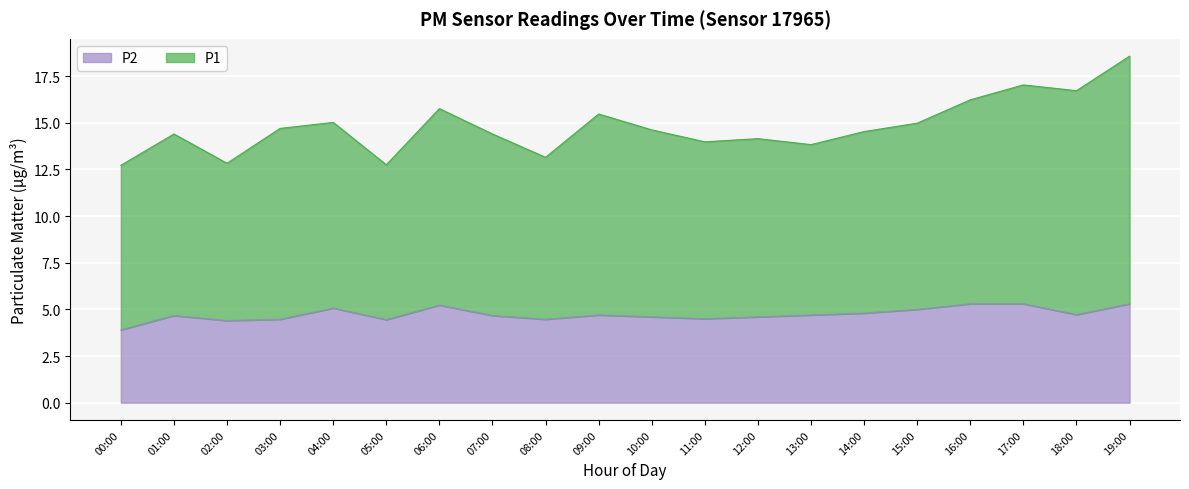

Reading left to right, extract all data points from this chart.

P1: 00:00=12.7	01:00=14.4	02:00=12.8	03:00=14.7	04:00=15.0	05:00=12.8	06:00=15.8	07:00=14.4	08:00=13.1	09:00=15.5	10:00=14.6	11:00=14.0	12:00=14.2	13:00=13.8	14:00=14.5	15:00=15.0	16:00=16.2	17:00=17.0	18:00=16.7	19:00=18.6
P2: 00:00=3.9	01:00=4.7	02:00=4.4	03:00=4.5	04:00=5.1	05:00=4.5	06:00=5.2	07:00=4.7	08:00=4.5	09:00=4.7	10:00=4.6	11:00=4.5	12:00=4.6	13:00=4.7	14:00=4.8	15:00=5.0	16:00=5.3	17:00=5.3	18:00=4.7	19:00=5.3